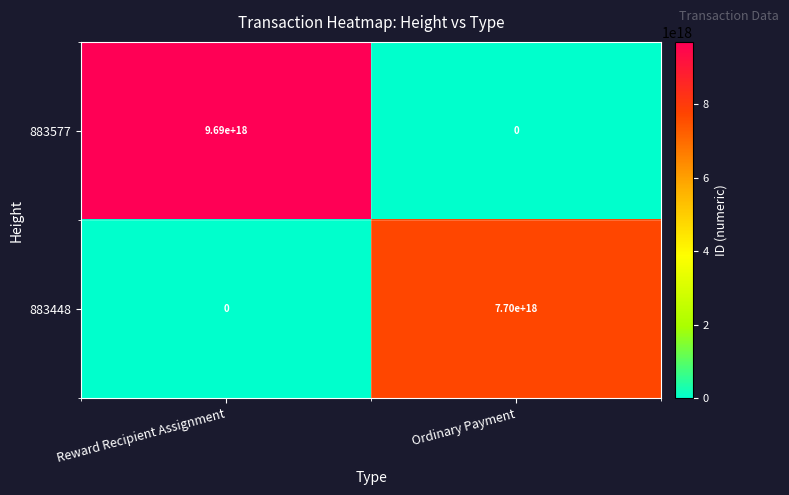

How many values in the 883448 series are below 7700000000000000000?

1